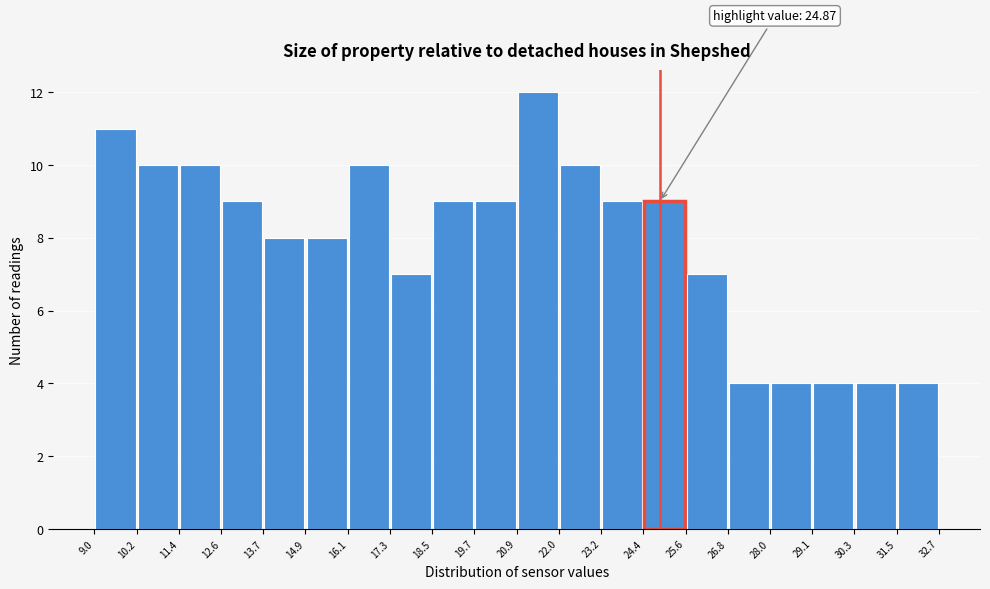

Which range on the x-axis has the tallest bar?

20.9 to 22.0